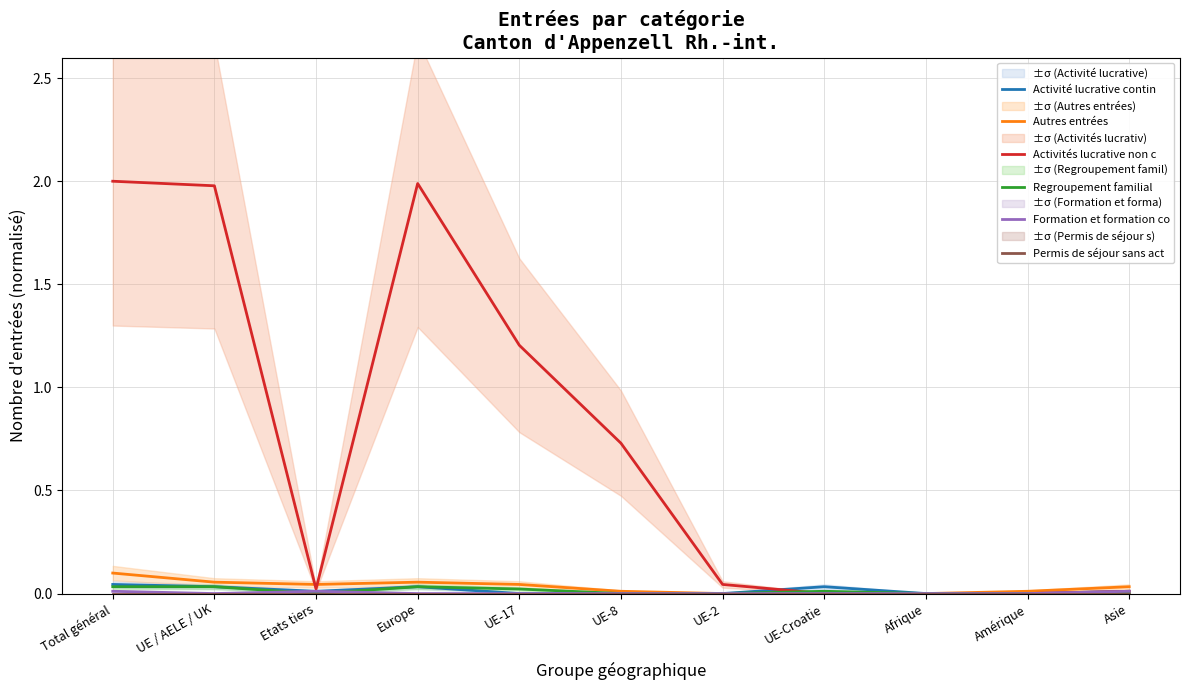

What is the label of the 3rd point from the right?

Afrique